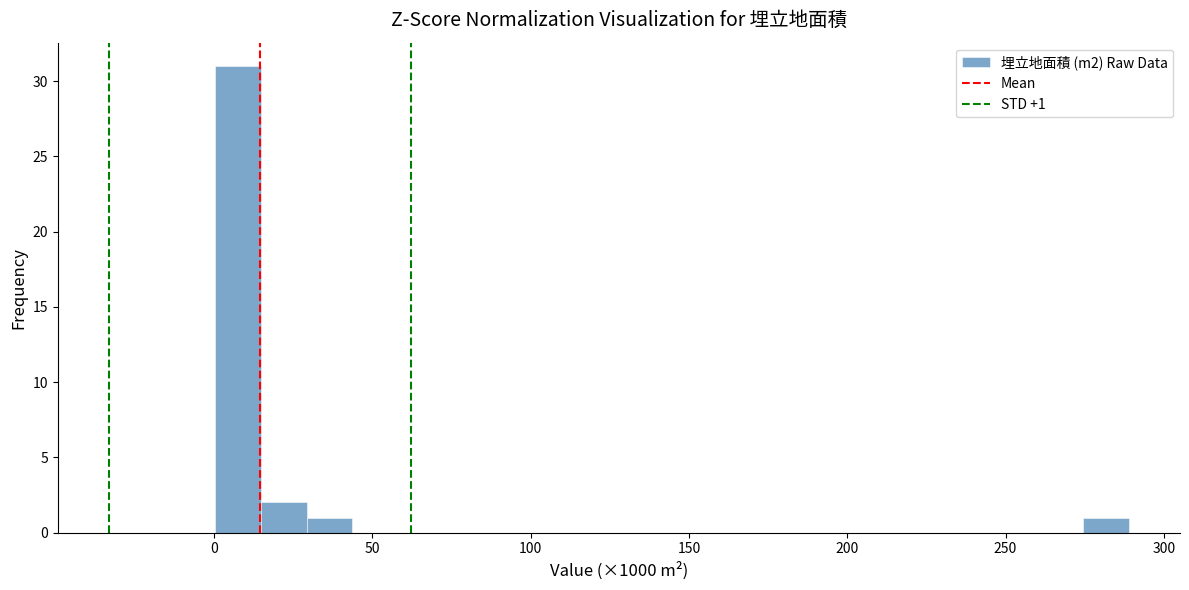

Around what value on the x-axis is the tallest bar? Give the approximate position of its centre, as read against the axis.

10